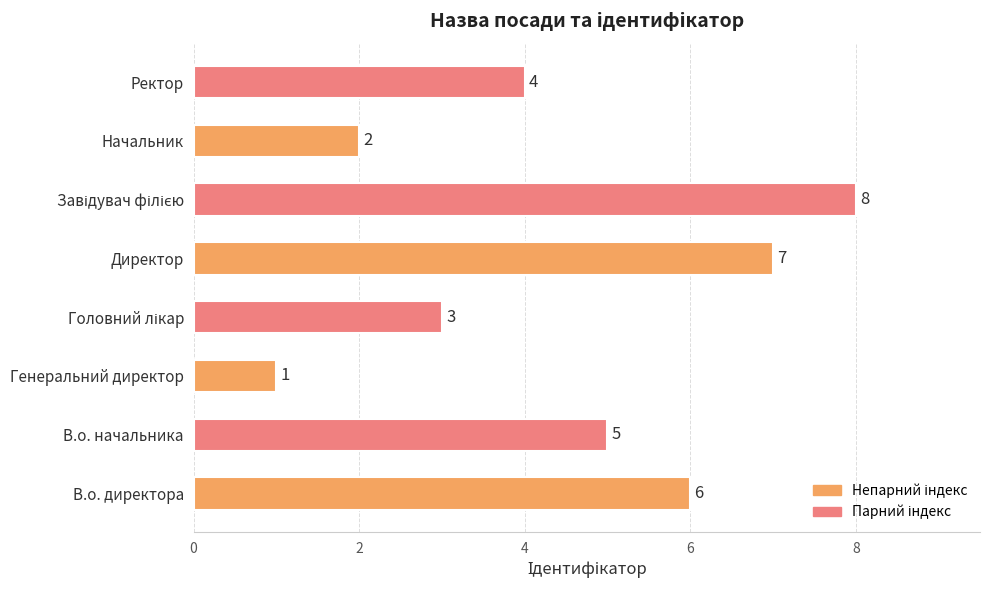

How many series are shown in this chart?

1